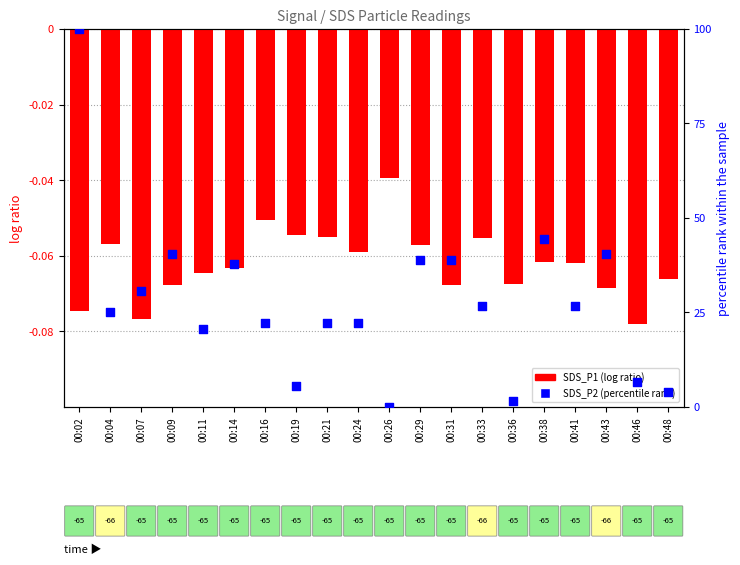

What are all the series names shown in the legend?

SDS_P1 (log ratio), SDS_P2 (percentile rank)